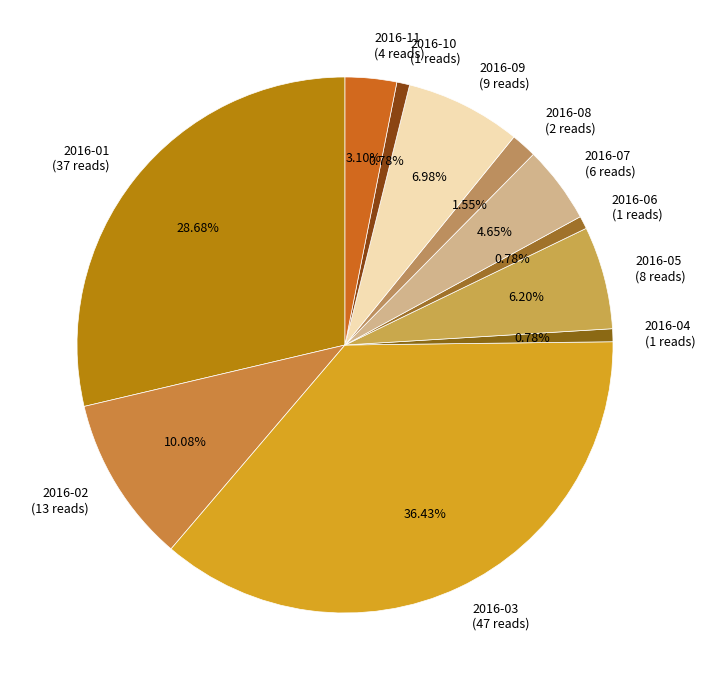

Count the number of slices in the pie.

11